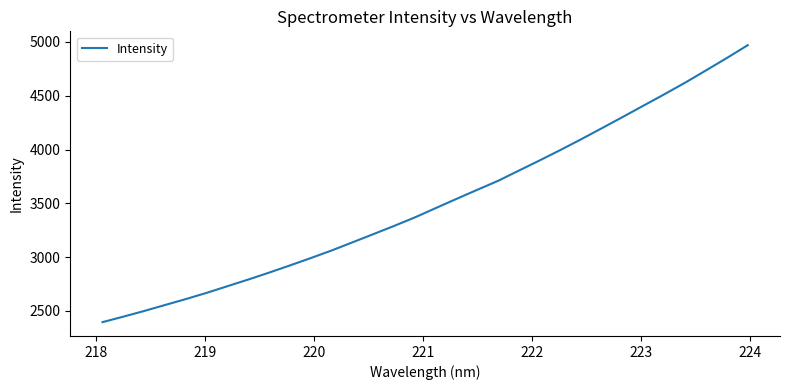

What is the difference between the maximum and minimum values?

2573.6